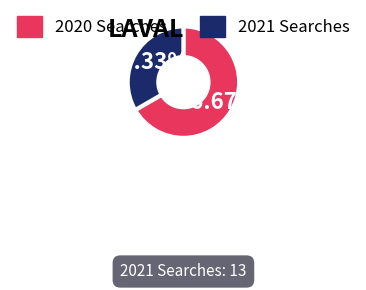

Is there a majority slice in this chart?

Yes